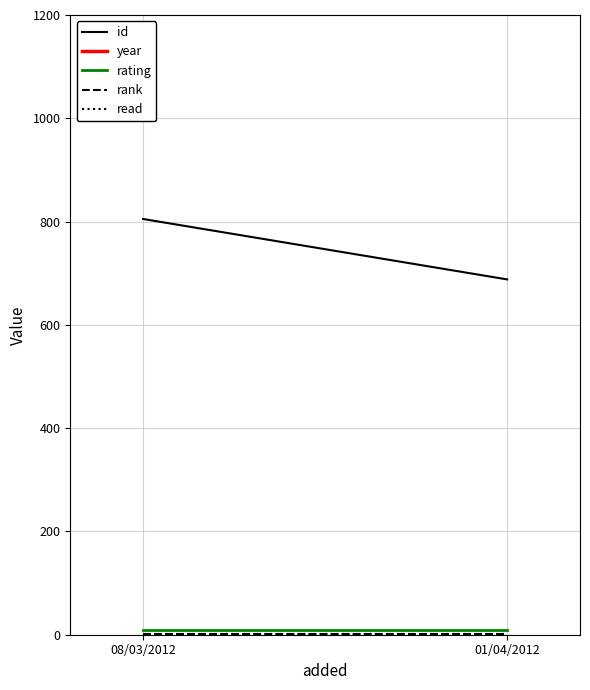

At which label is rating closest to 10?

08/03/2012